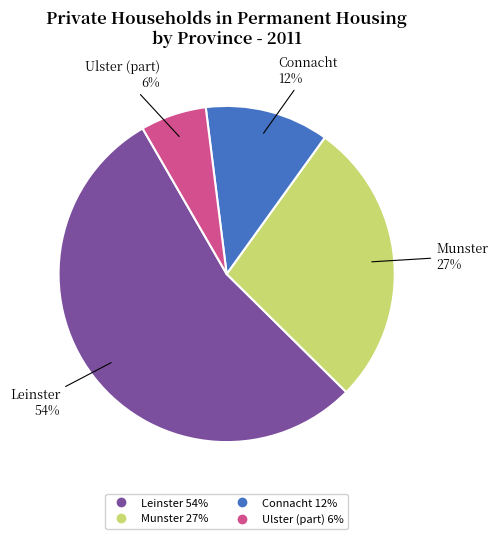

Rank the categories by value from lowest to highest.

Ulster (part), Connacht, Munster, Leinster